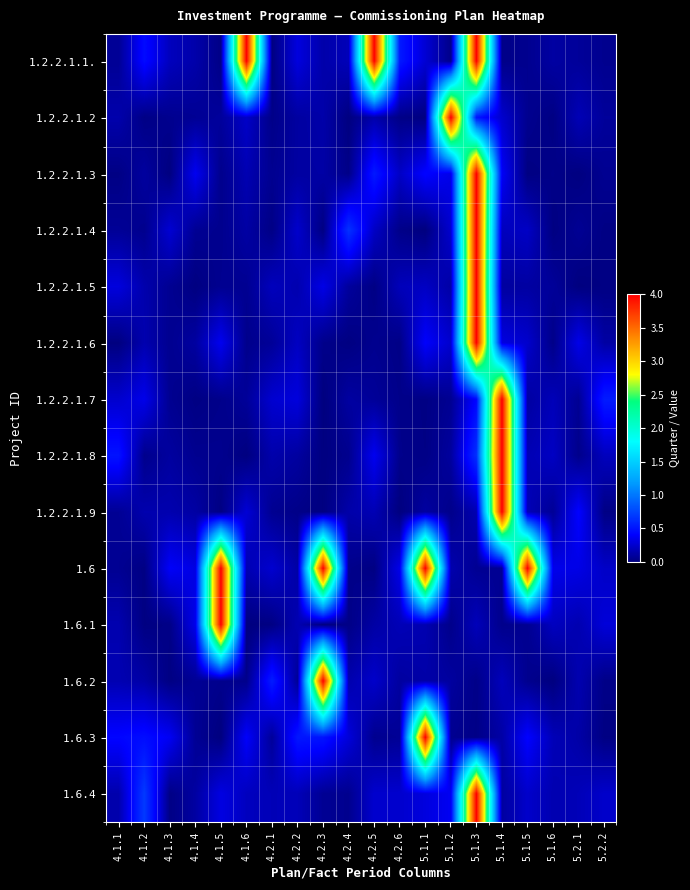

How many distinct data groups are displayed?

14